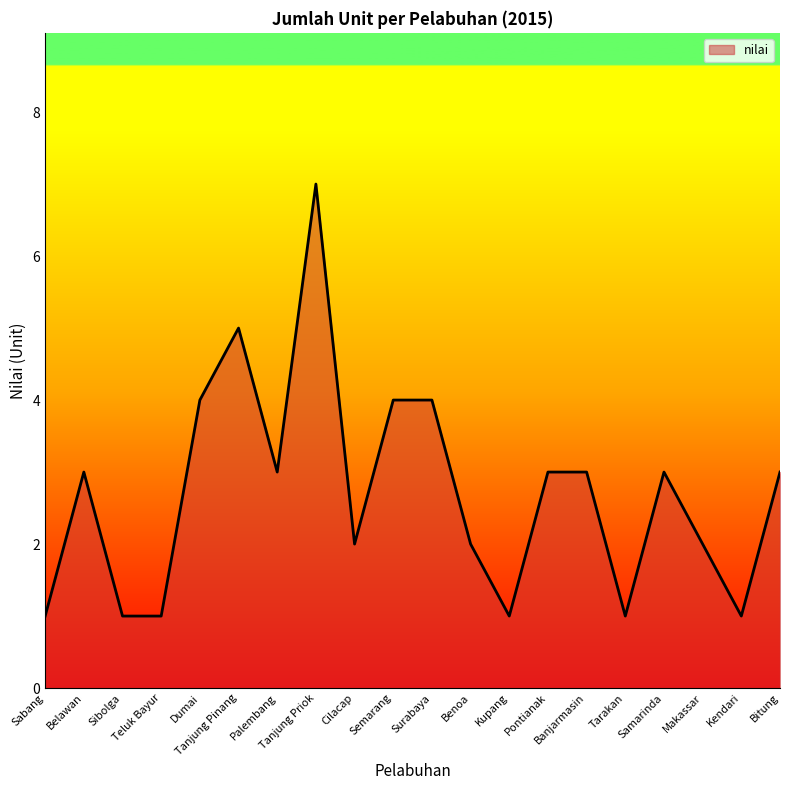

What is the greatest value displayed?

7